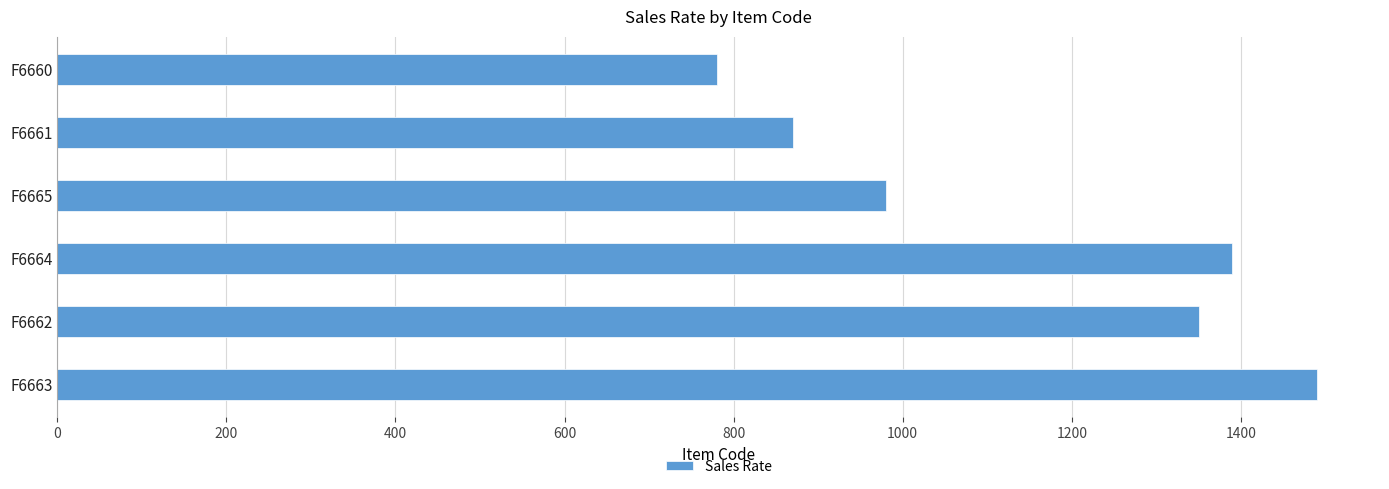

What is the smallest value displayed?

780